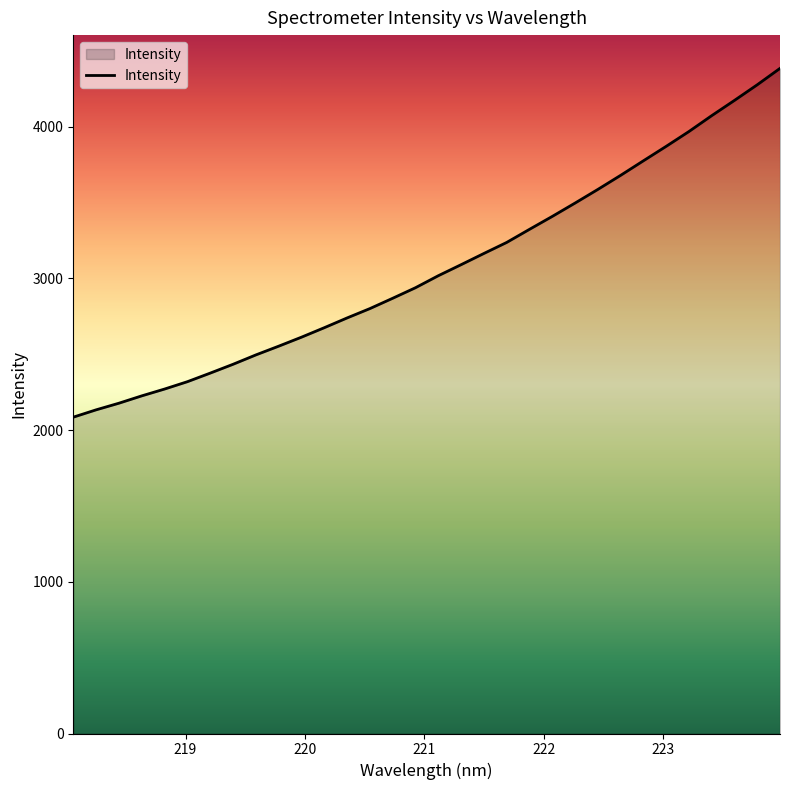

What is the maximum value shown in the chart?

4384.7